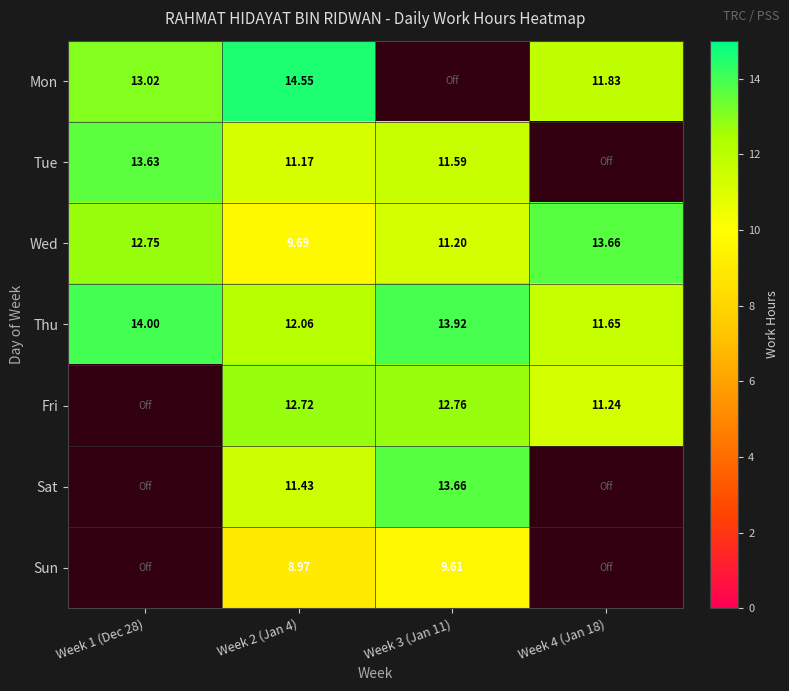

Between Week 3 (Jan 11) and Week 2 (Jan 4), which is larger?

Week 2 (Jan 4)